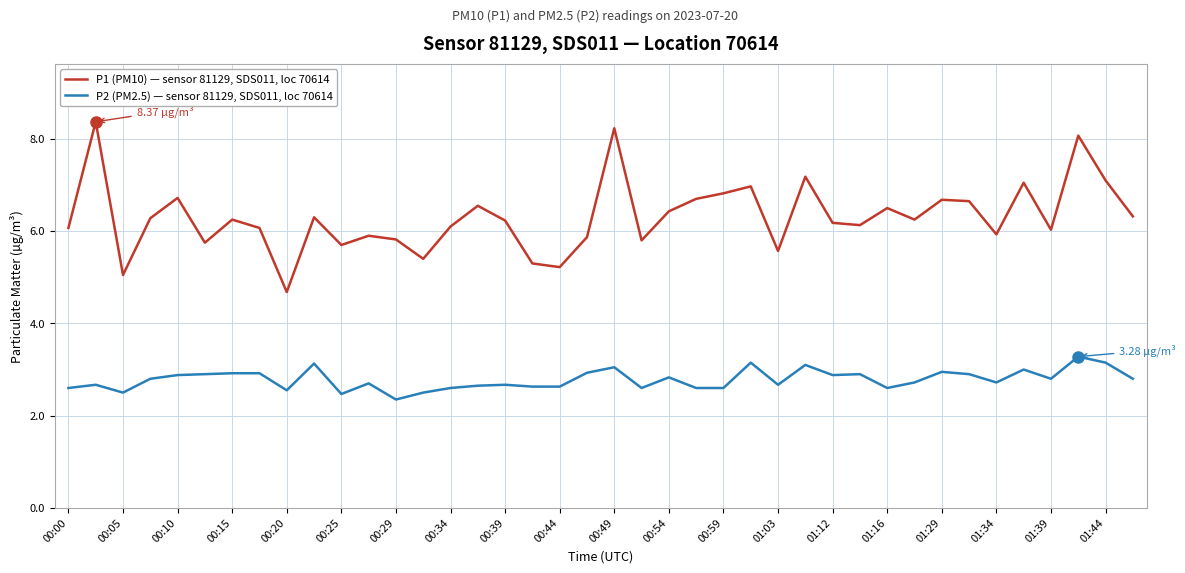

True or false: P2 (PM2.5) — sensor 81129, SDS011, loc 70614 and P1 (PM10) — sensor 81129, SDS011, loc 70614 intersect in this chart.

False